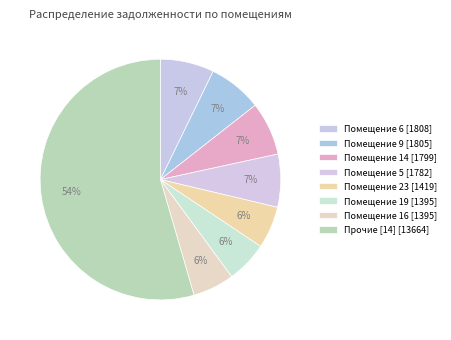

Count the number of slices in the pie.

8